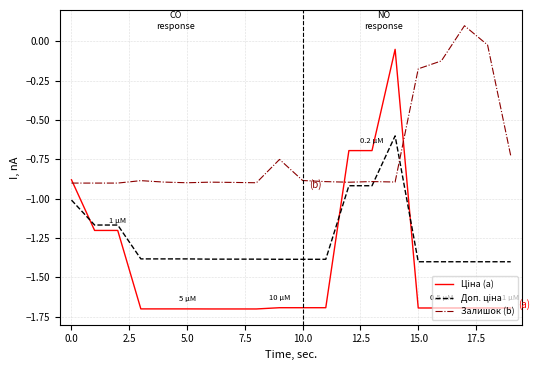

What is the sum of all Доп. ціна values?

-25.2